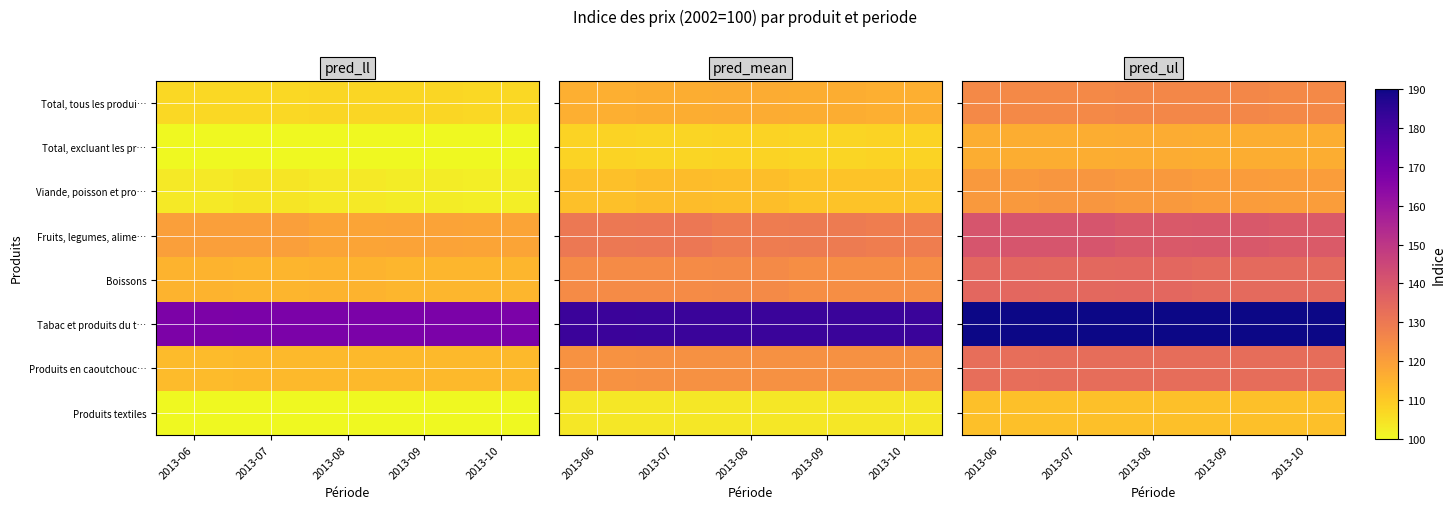

The value of Produits en caoutchouc… at 2013-07 is 133.4. True or false?

True